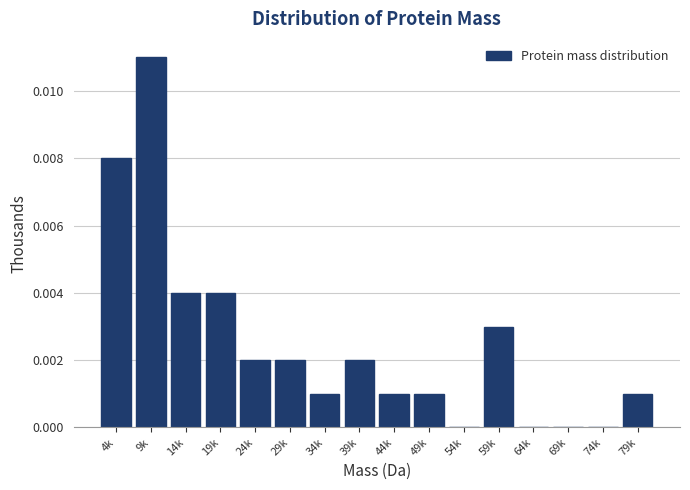

Which has a higher value, 79k or 39k?

39k